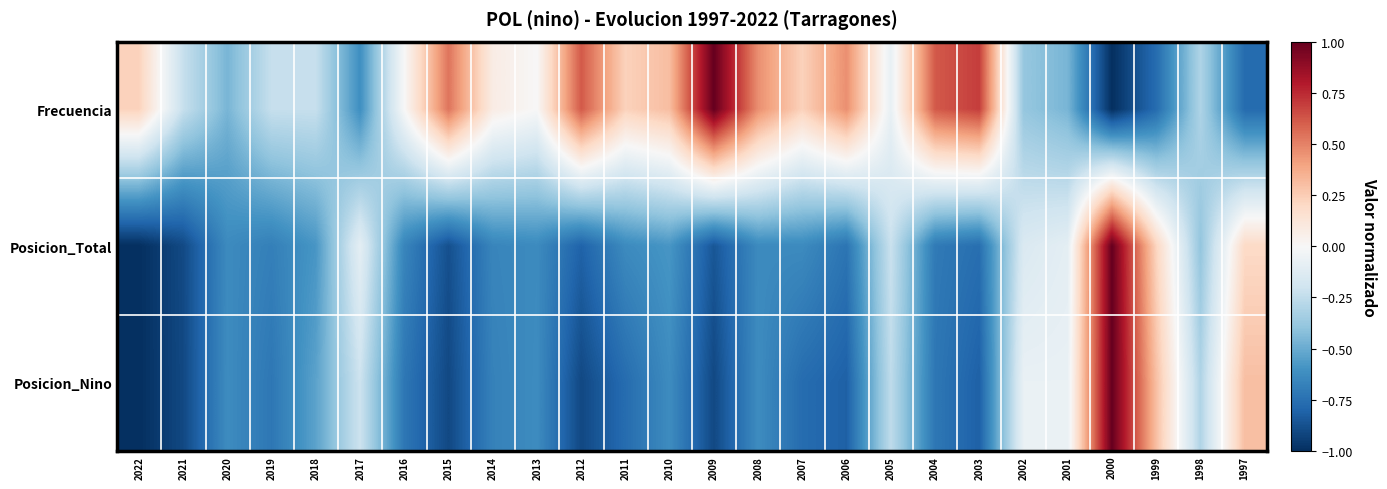

Reading right to left, extract all data points from this chart.

Frecuencia: 1997=-0.8	1998=-0.3	1999=-0.8	2000=-1.0	2001=-0.5	2002=-0.4	2003=0.7	2004=0.6	2005=-0.1	2006=0.5	2007=0.2	2008=0.5	2009=1.0	2010=0.3	2011=0.2	2012=0.6	2013=0.0	2014=0.1	2015=0.5	2016=0.0	2017=-0.6	2018=-0.2	2019=-0.2	2020=-0.5	2021=-0.2	2022=0.2
Posicion_Total: 1997=0.2	1998=-0.4	1999=0.2	2000=1.0	2001=-0.1	2002=-0.1	2003=-0.8	2004=-0.7	2005=-0.2	2006=-0.7	2007=-0.6	2008=-0.6	2009=-0.9	2010=-0.6	2011=-0.6	2012=-0.8	2013=-0.6	2014=-0.7	2015=-0.9	2016=-0.7	2017=-0.1	2018=-0.6	2019=-0.7	2020=-0.6	2021=-0.9	2022=-1.0
Posicion_Nino: 1997=0.3	1998=-0.3	1999=0.3	2000=1.0	2001=-0.1	2002=-0.1	2003=-0.8	2004=-0.7	2005=-0.3	2006=-0.8	2007=-0.8	2008=-0.6	2009=-0.9	2010=-0.6	2011=-0.8	2012=-0.9	2013=-0.6	2014=-0.7	2015=-0.9	2016=-0.7	2017=-0.2	2018=-0.5	2019=-0.7	2020=-0.6	2021=-0.9	2022=-1.0